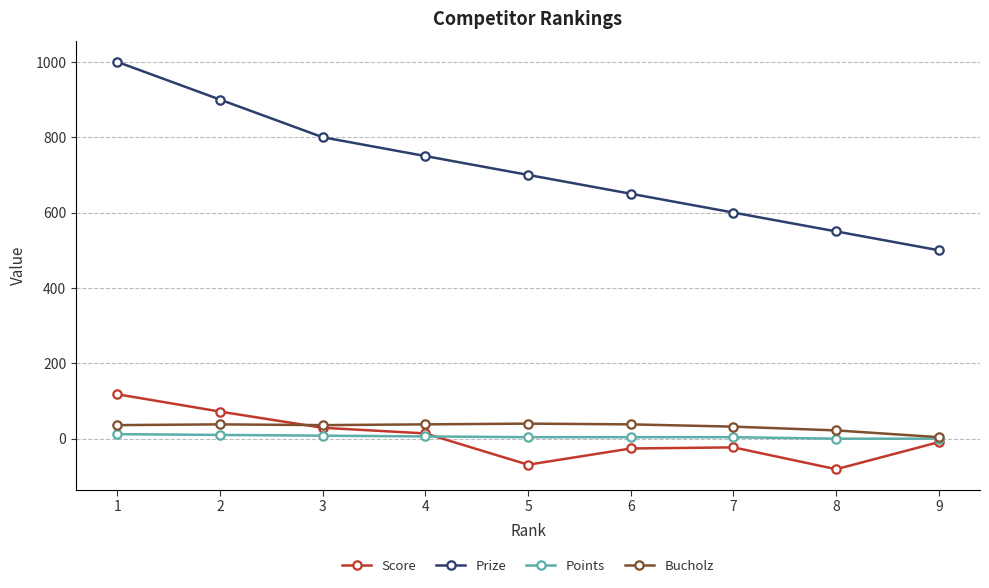

Is the value of Prize at 8 greater than the value of Points at 2?

Yes